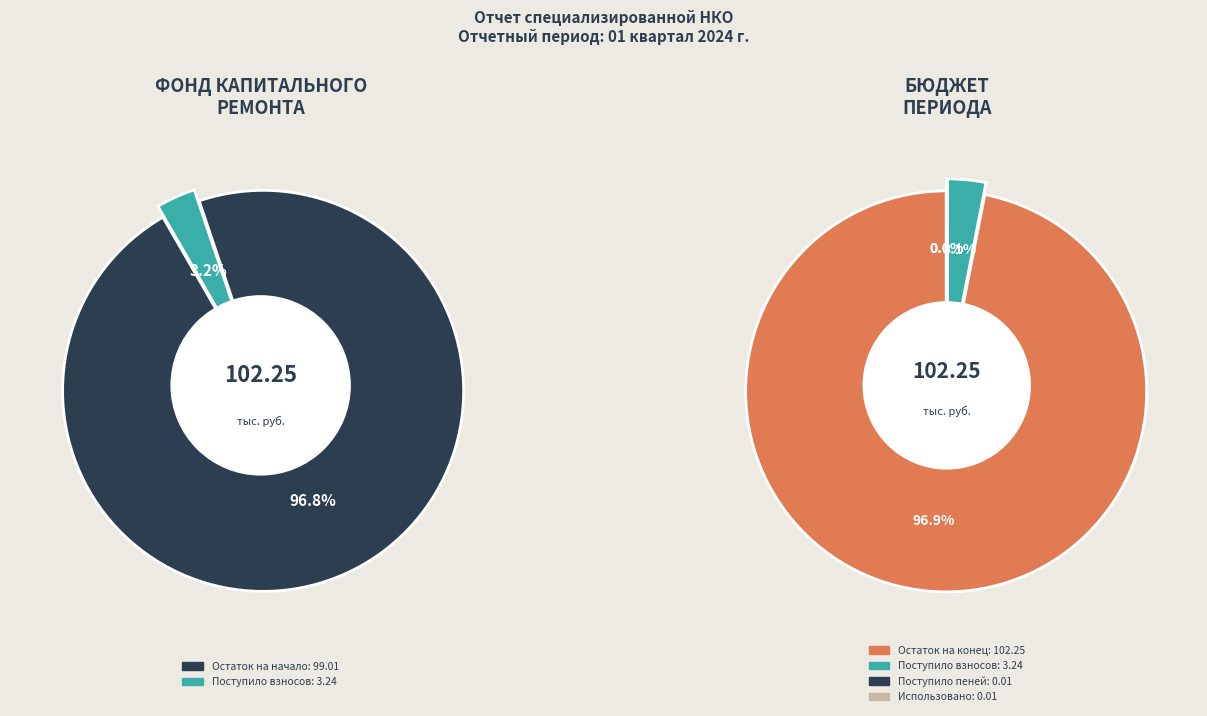

Is there any slice that represents more than half of the pie?

Yes